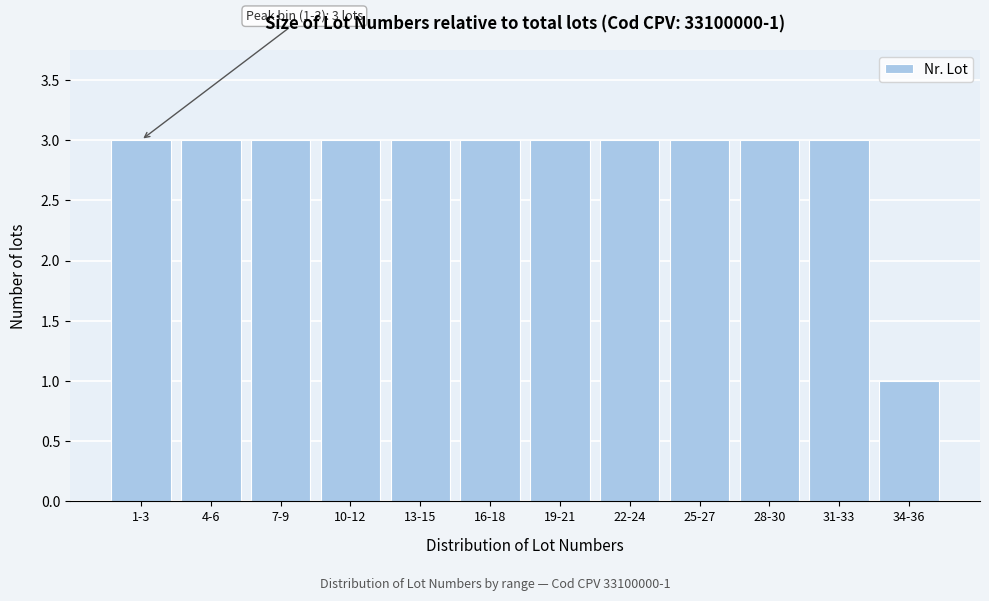

Reading right to left, list all the values displayed in this chart.

34-36=1	31-33=3	28-30=3	25-27=3	22-24=3	19-21=3	16-18=3	13-15=3	10-12=3	7-9=3	4-6=3	1-3=3